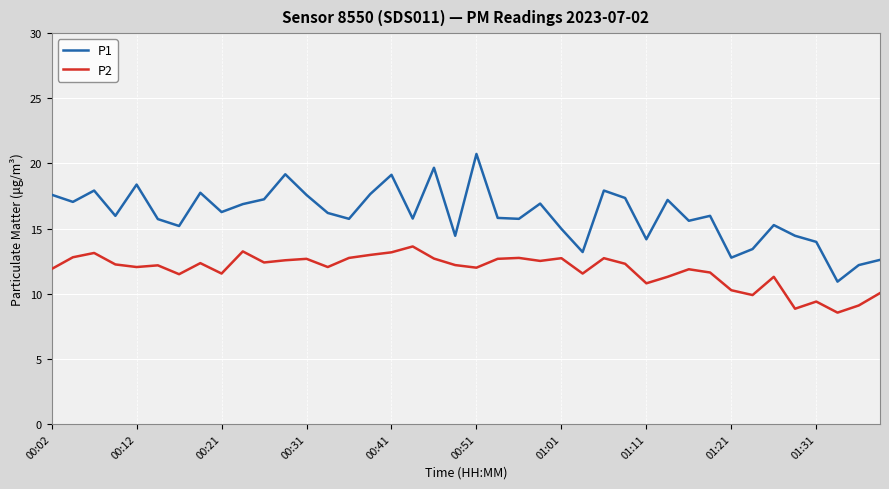

Which series has the widest spread of values?

P1